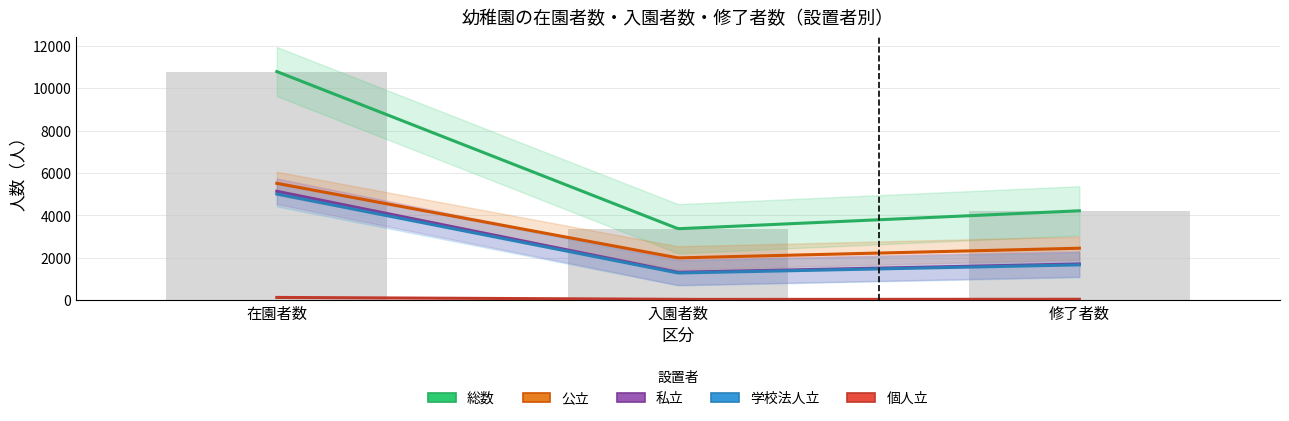

Between 在園者数 and 入園者数, which is larger?

在園者数